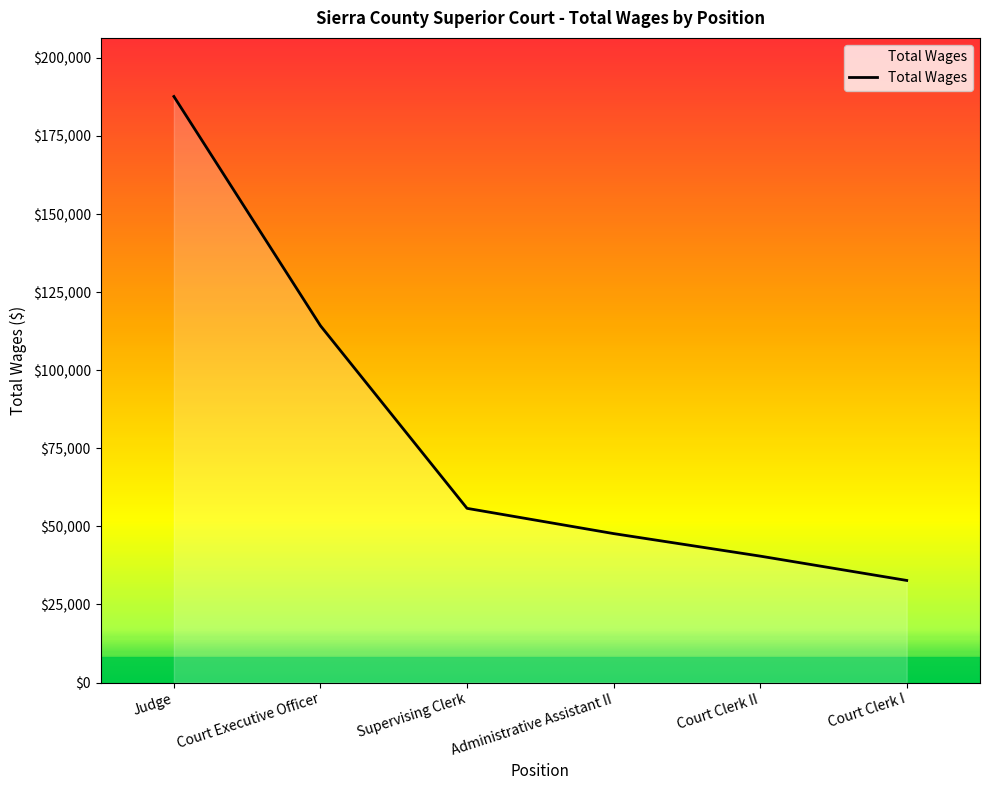

At which label is the value closest to 110161?

Court Executive Officer